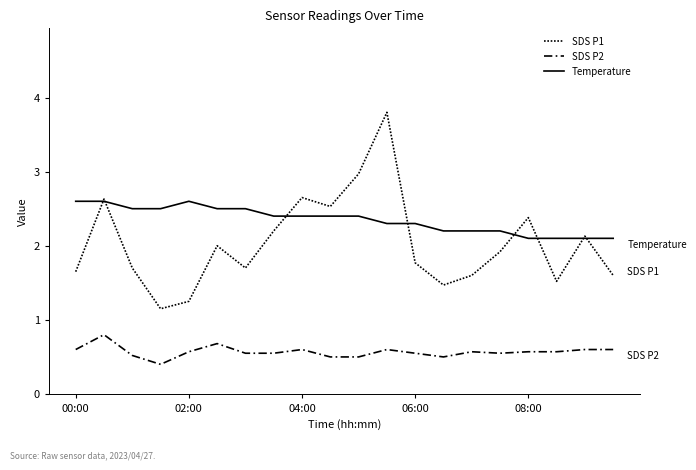

How many lines are shown in the chart?

3